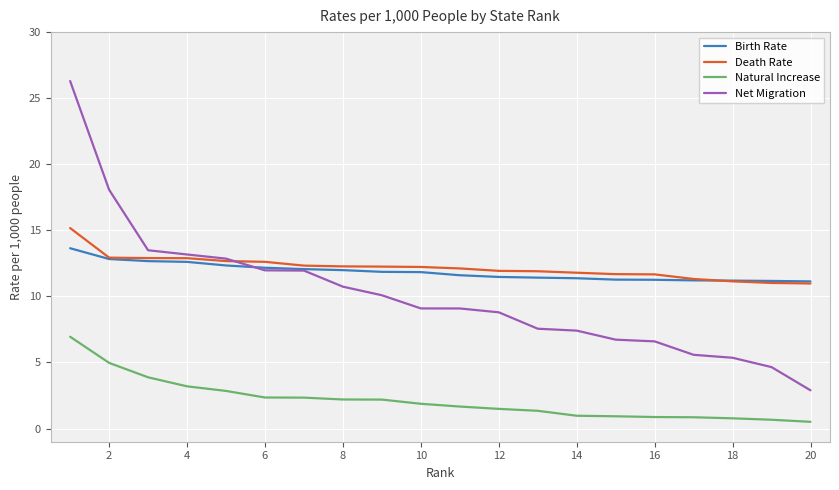

List the series in order of their peak value, lowest first.

Natural Increase, Birth Rate, Death Rate, Net Migration